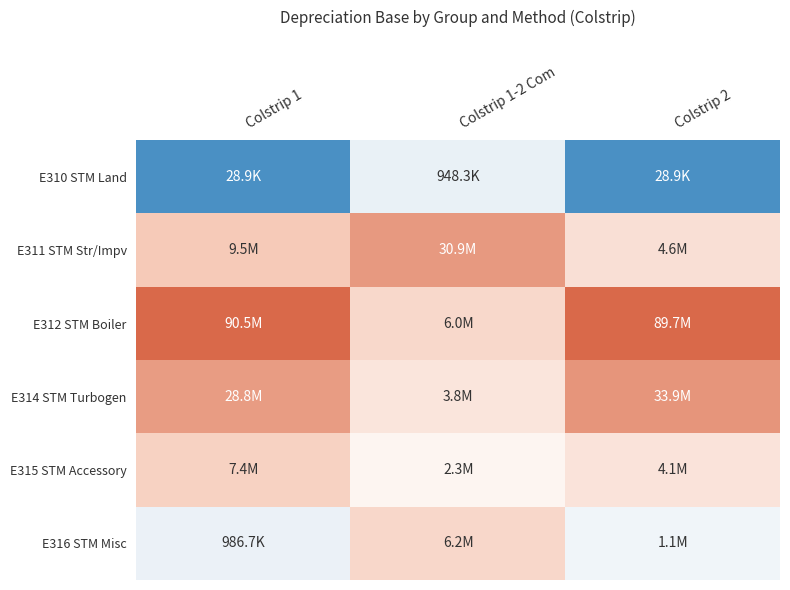

What is the total value across all series at Colstrip 1?

39.7